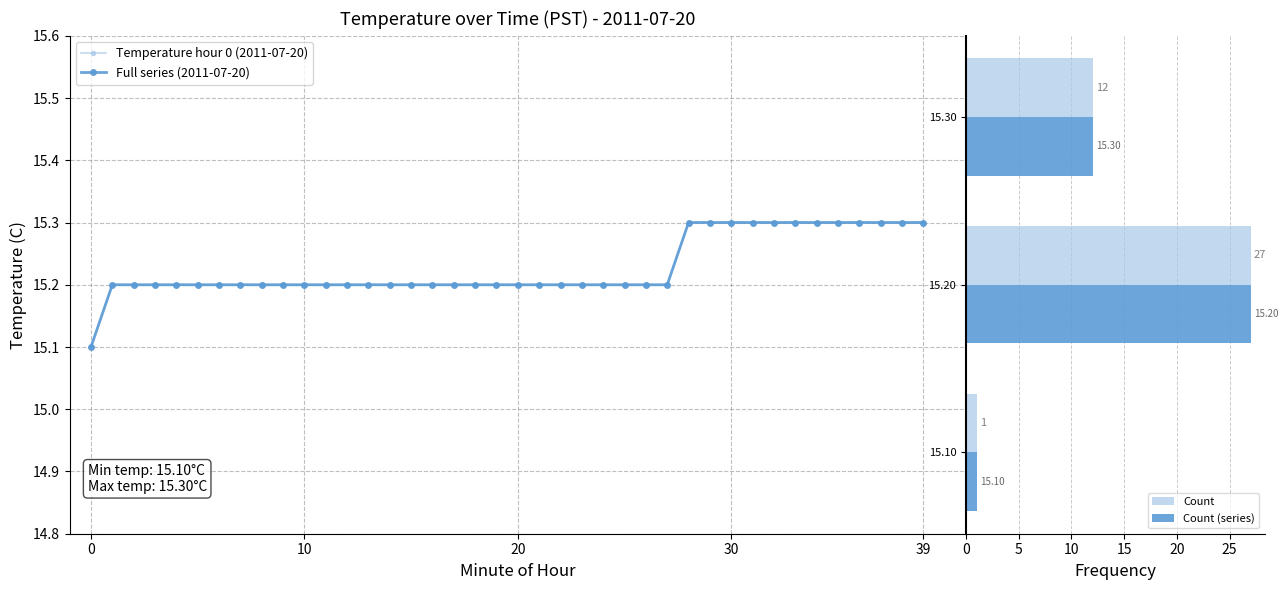

Reading left to right, what are all the values shown in this chart?

0=15.1	1=15.2	2=15.2	3=15.2	4=15.2	5=15.2	6=15.2	7=15.2	8=15.2	9=15.2	10=15.2	11=15.2	12=15.2	13=15.2	14=15.2	15=15.2	16=15.2	17=15.2	18=15.2	19=15.2	20=15.2	21=15.2	22=15.2	23=15.2	24=15.2	25=15.2	26=15.2	27=15.2	28=15.3	29=15.3	30=15.3	31=15.3	32=15.3	33=15.3	34=15.3	35=15.3	36=15.3	37=15.3	38=15.3	39=15.3